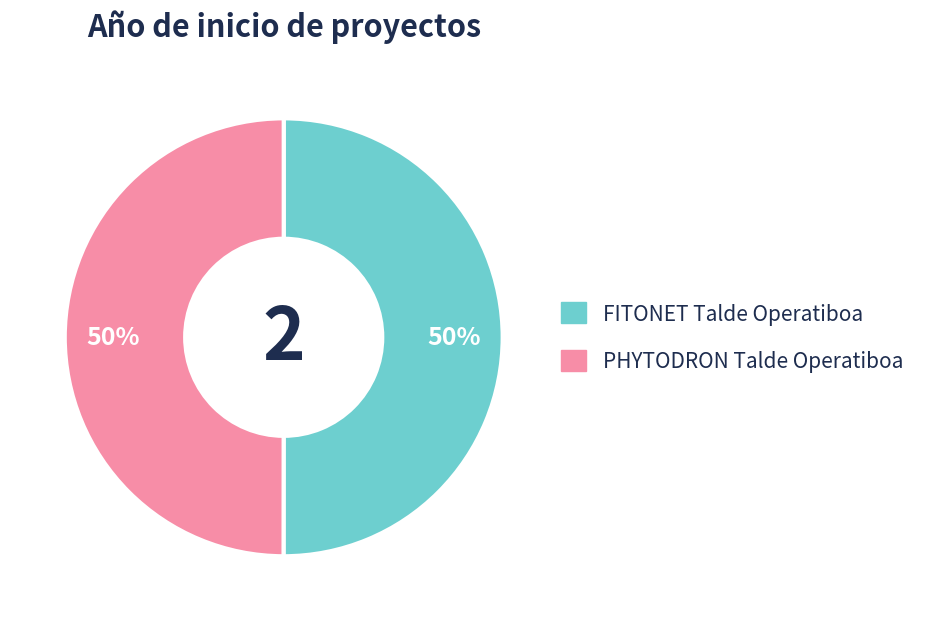

True or false: PHYTODRON Talde Operatiboa accounts for 50% of the total.

True